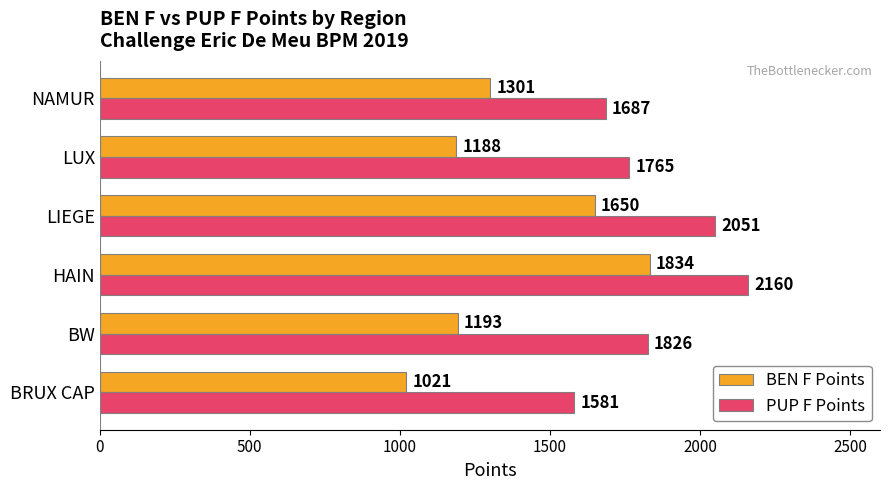

Is it true that PUP F Points equals 529 at LIEGE?

False